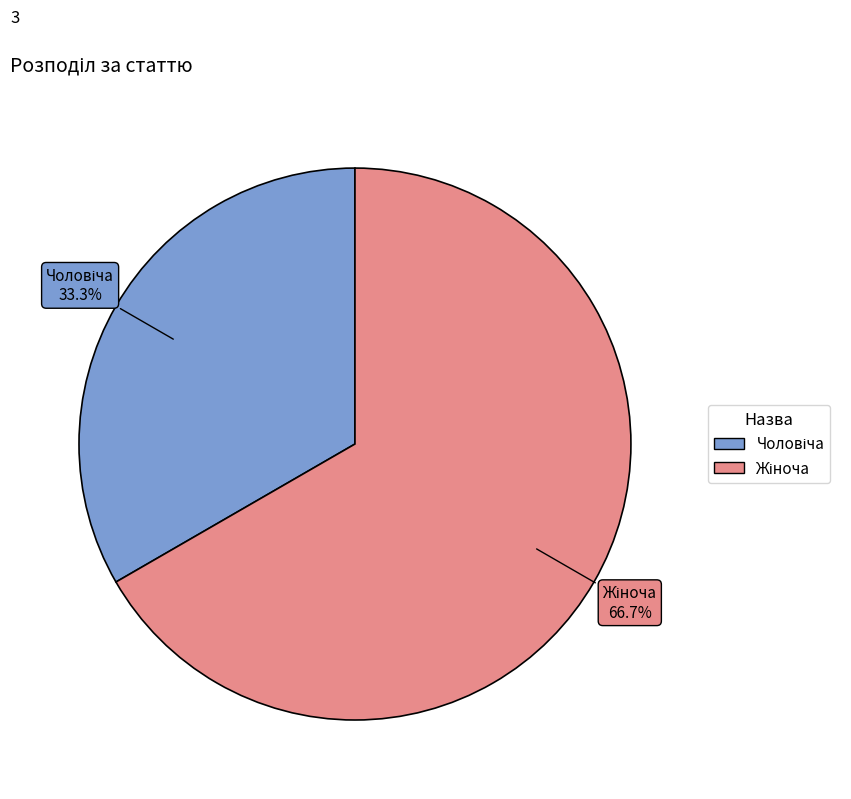

Count the number of slices in the pie.

2